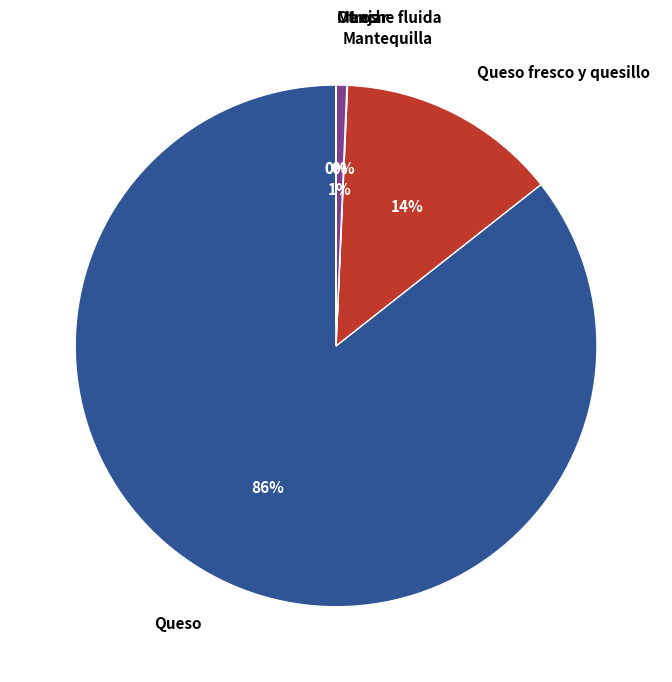

Between Queso fresco y quesillo and Mantequilla, which is larger?

Queso fresco y quesillo